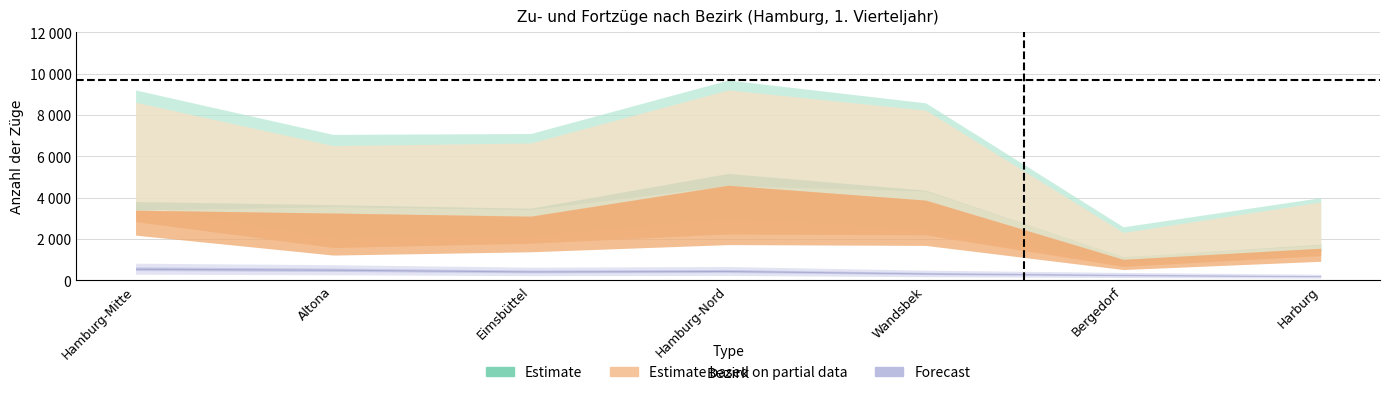

What is the difference between the Fortzuege_innerhalb values at Bergedorf and Hamburg-Mitte?

2973